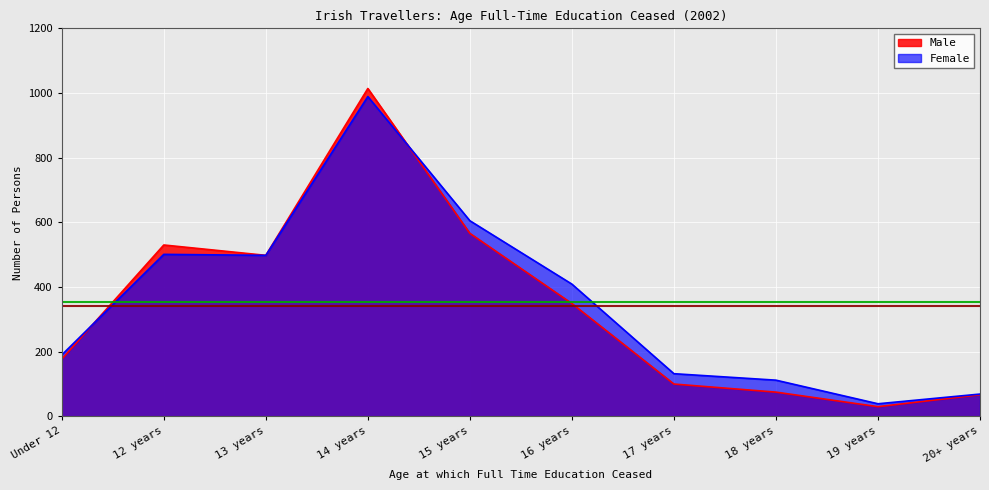

How many lines are shown in the chart?

2